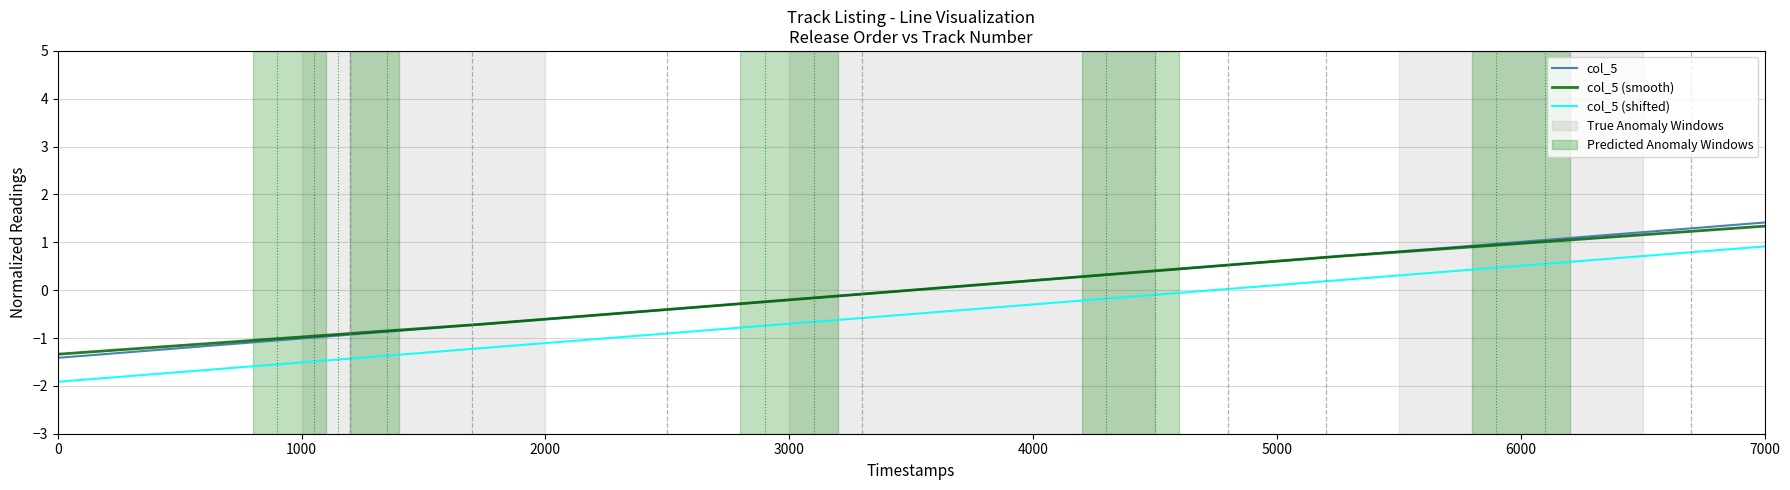

Does the chart display data point markers on the line(s)?

No